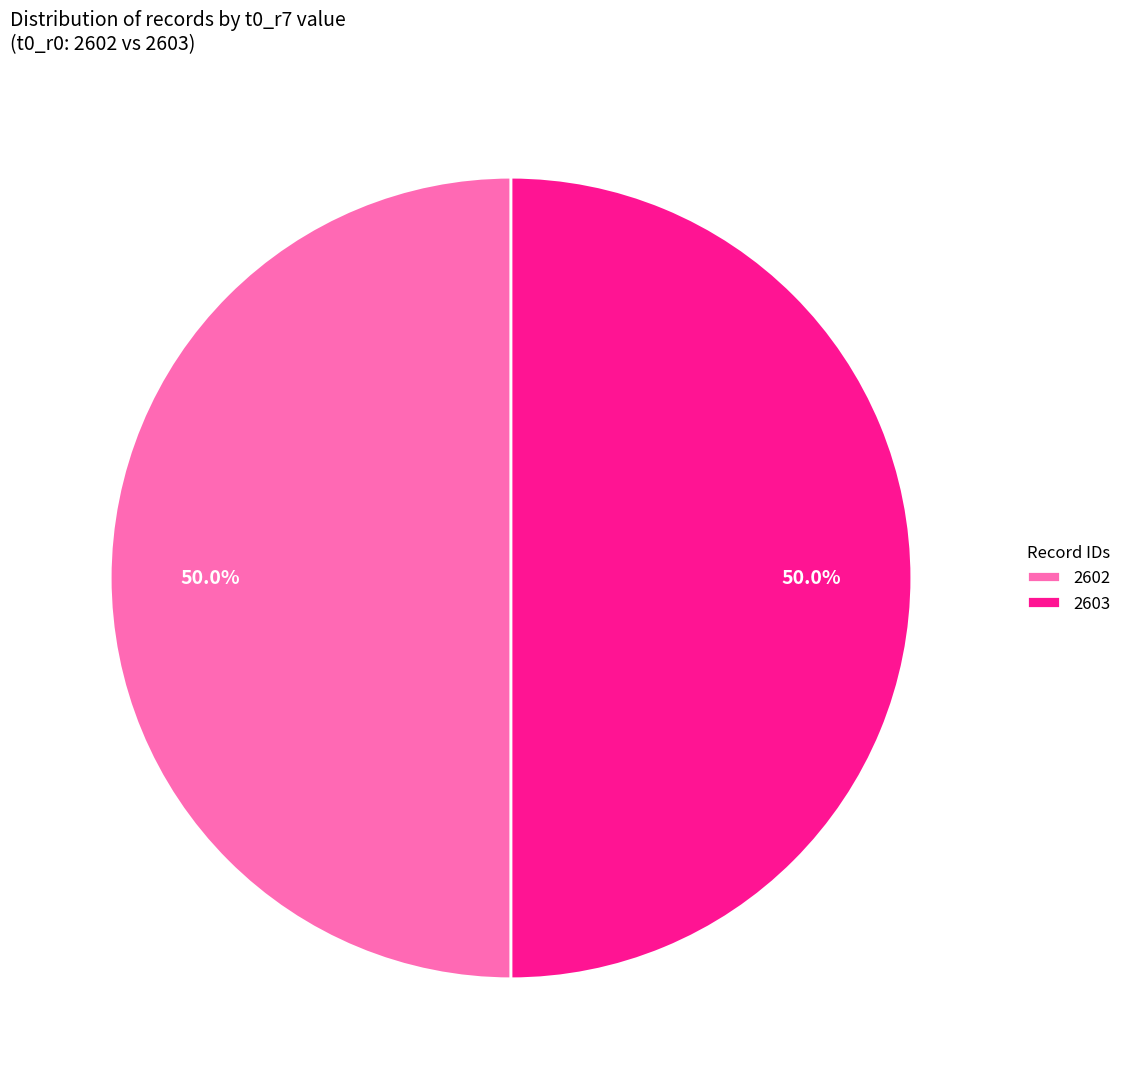

How many segments does this pie chart have?

2